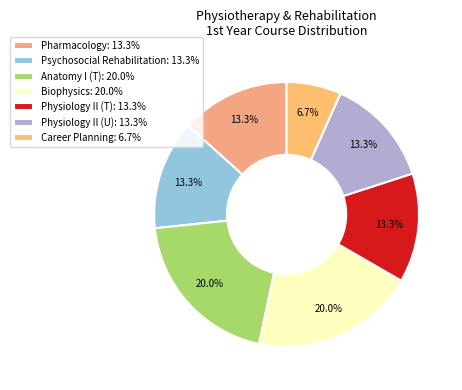

How many segments does this pie chart have?

7